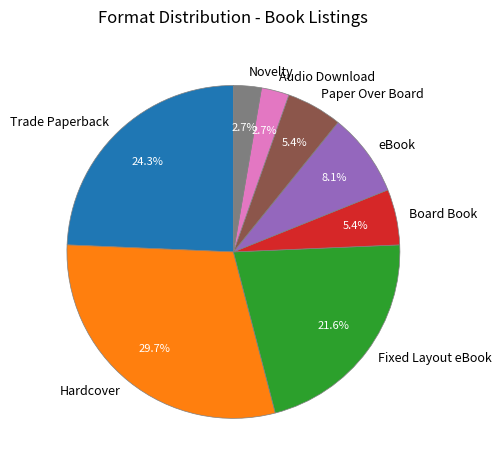

What percentage is the Audio Download slice, to the nearest percent?

3%